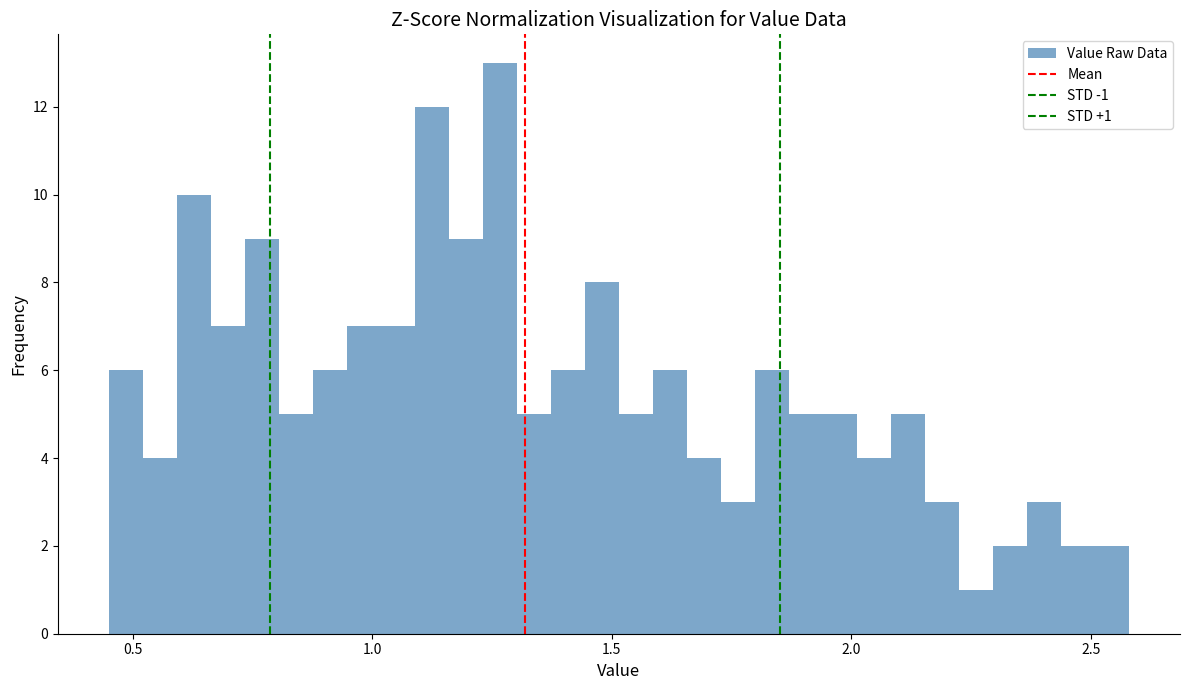

Read against the x-axis, roughly where is the centre of the tallest bar?

1.25